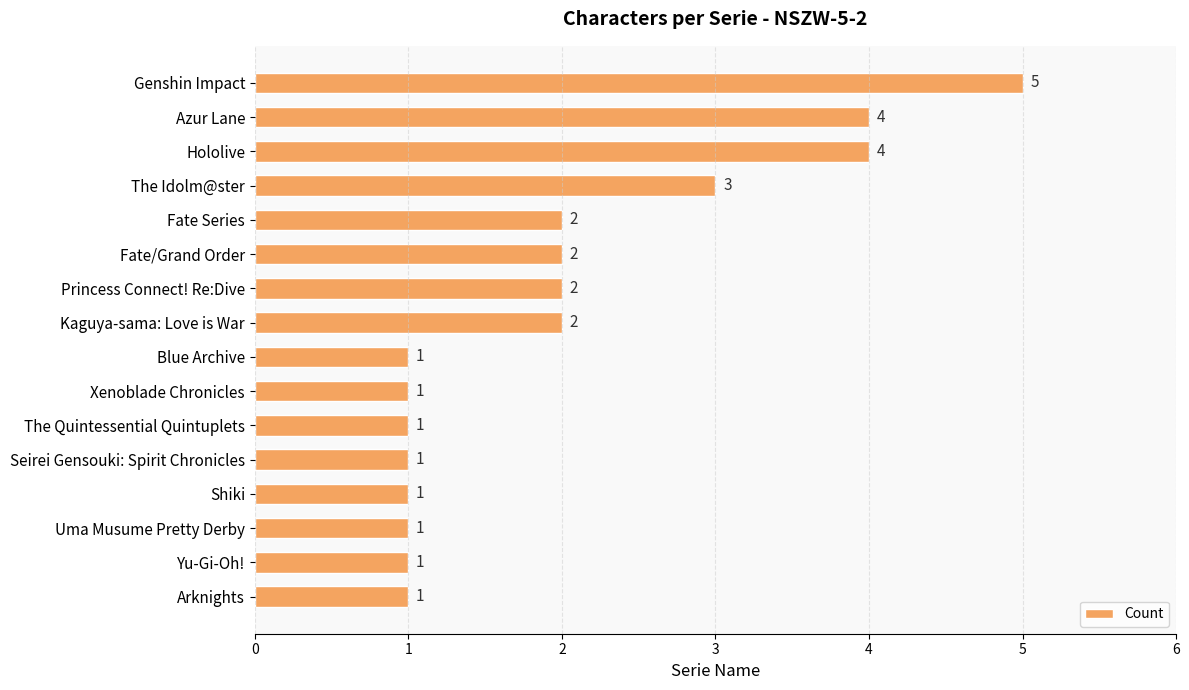

What is the difference between the second highest and second lowest values?

3